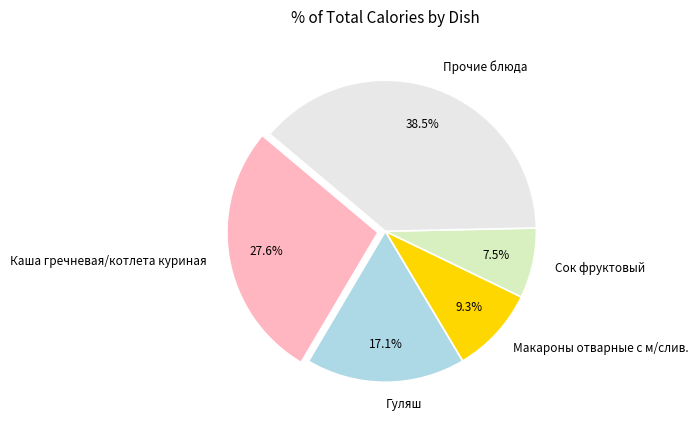

Which category has the biggest portion of the pie?

Прочие блюда